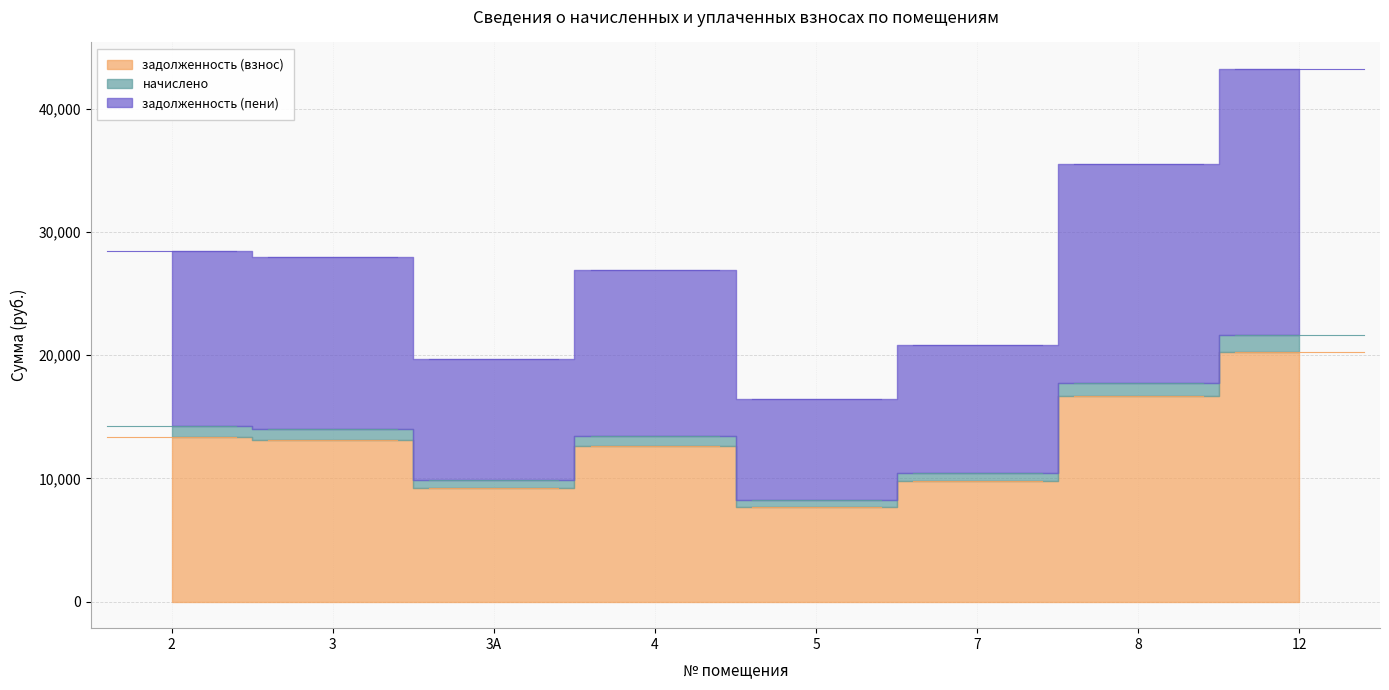

What is the average value of the задолженность (взнос) series?

12836.8